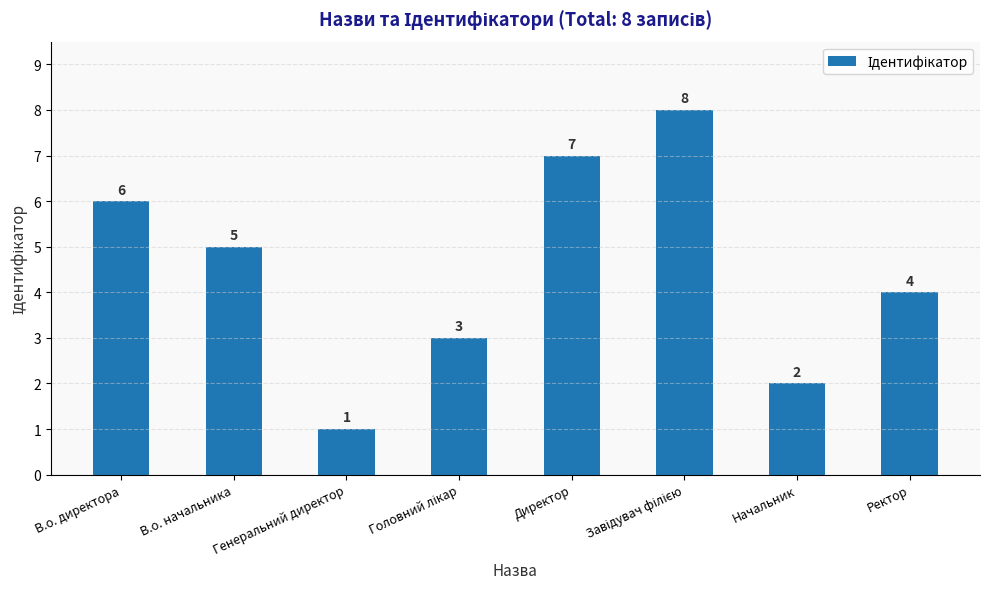

What is the sum of the values at Директор and Ректор?

11